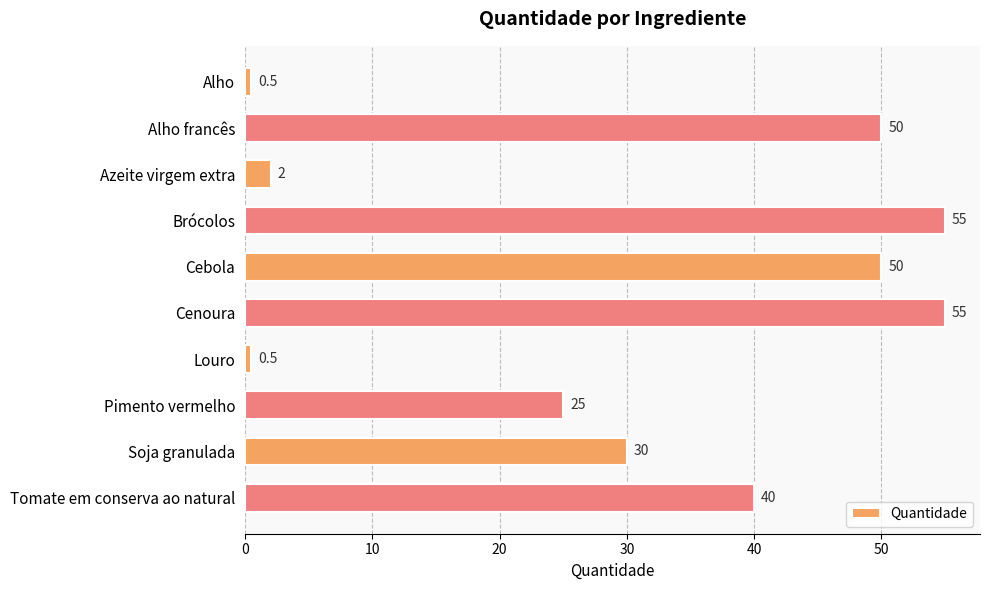

What is the change in value from Azeite virgem extra to Cebola?

+48.0